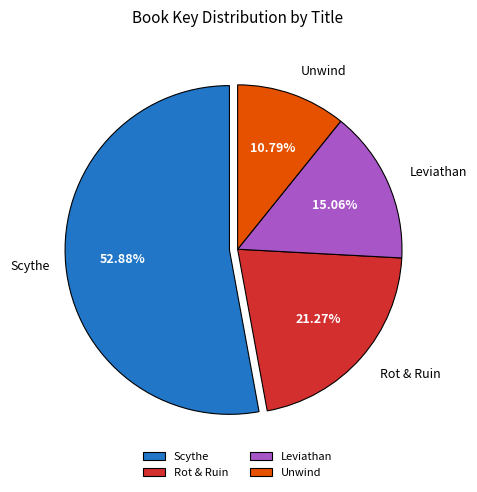

True or false: Scythe accounts for 59% of the total.

False